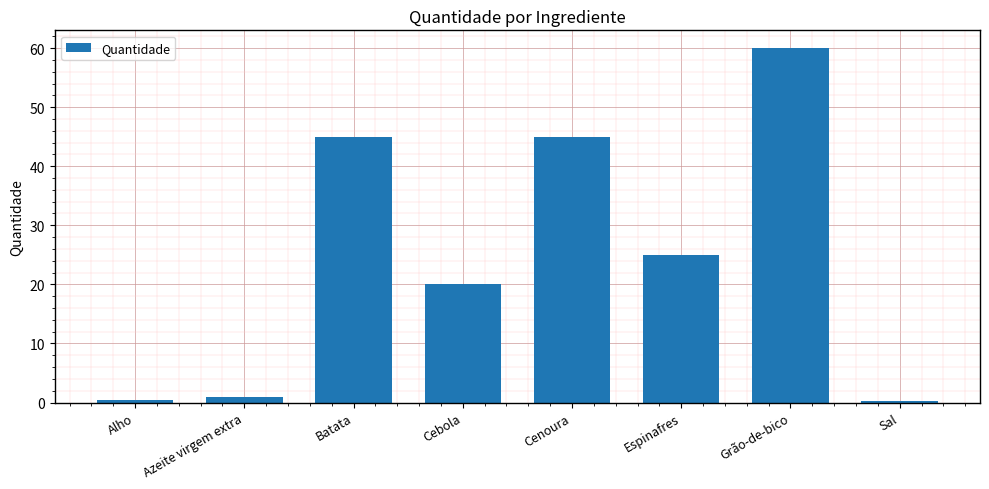

What is the sum of all values?

196.7